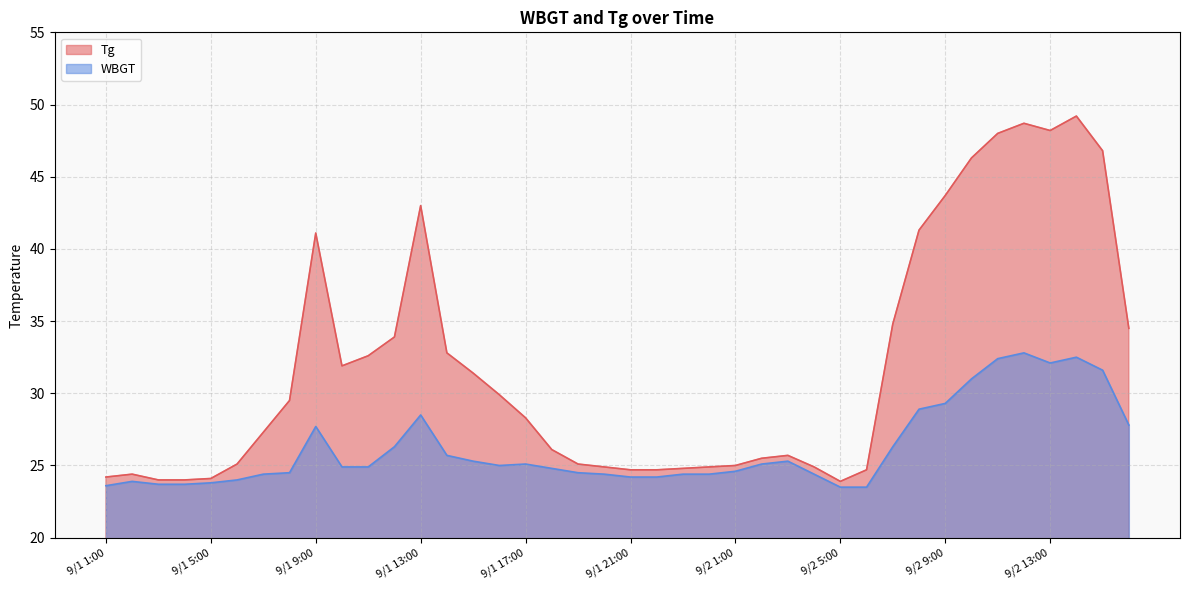

Rank the series at 9/1 13:00 from highest to lowest value.

Tg, WBGT